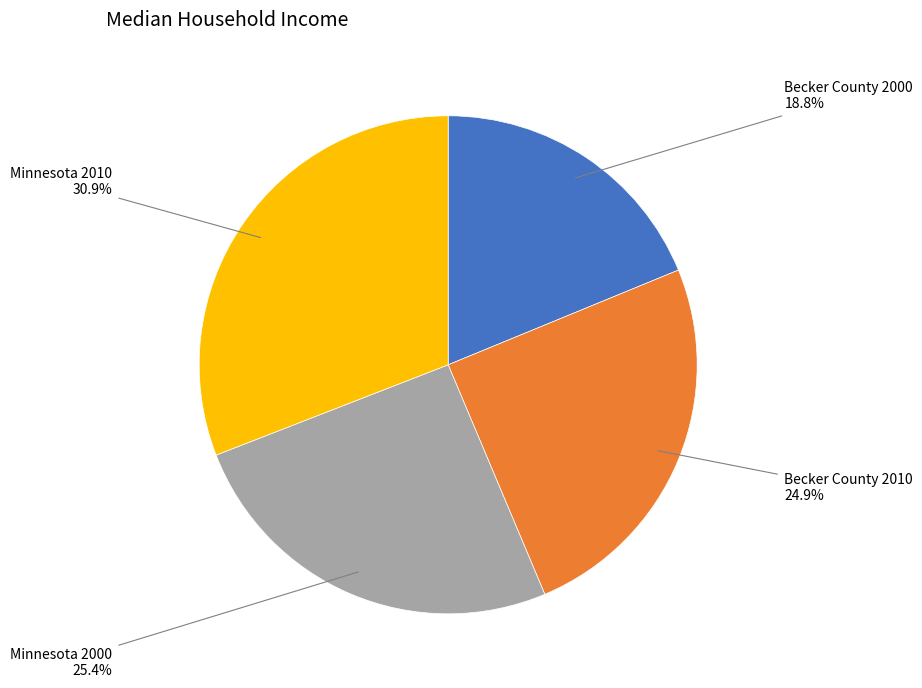

To the nearest percent, what is the difference between the largest and smallest slice percentages?

12%